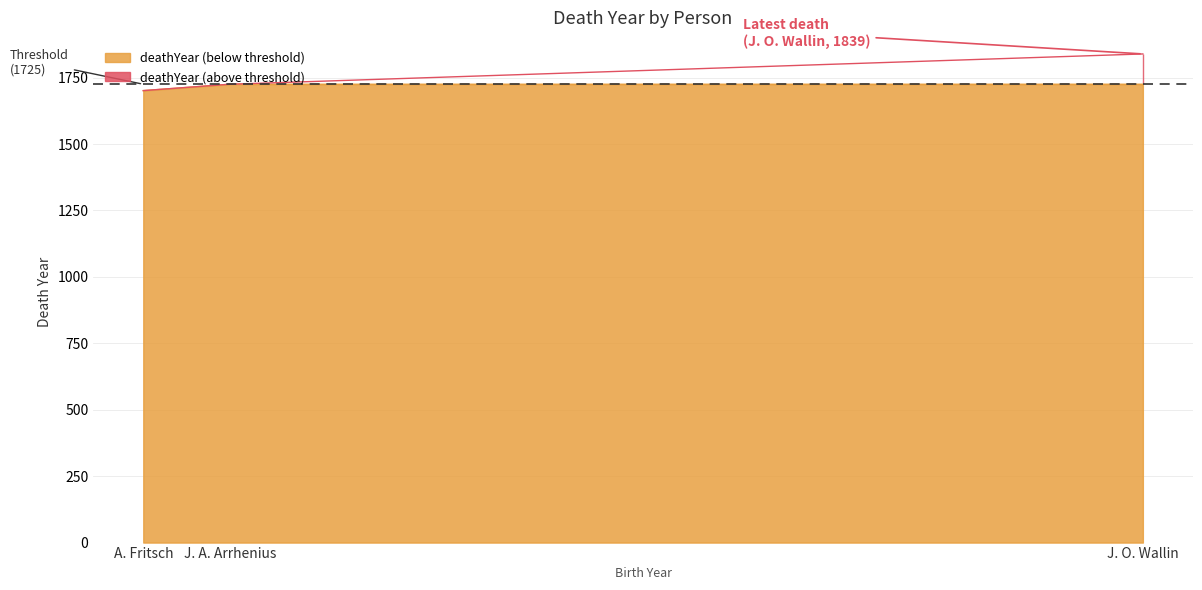

What is the highest value of the deathYear (below threshold) series?

1725